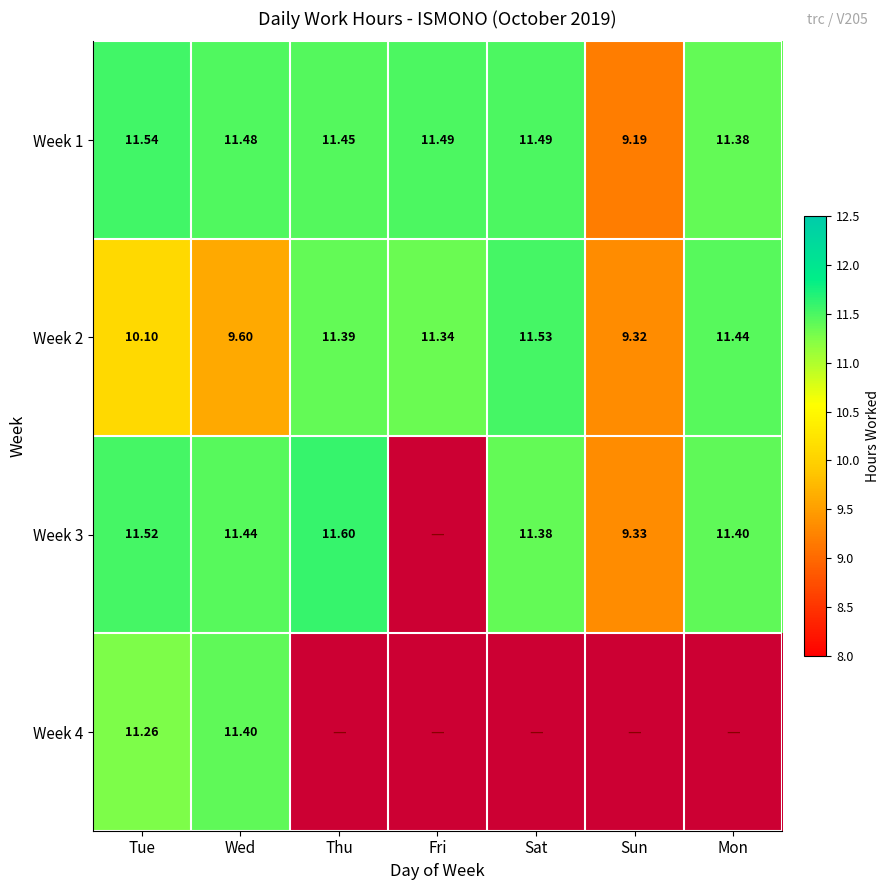

Is it true that Week 2 equals 11.3 at Fri?

True